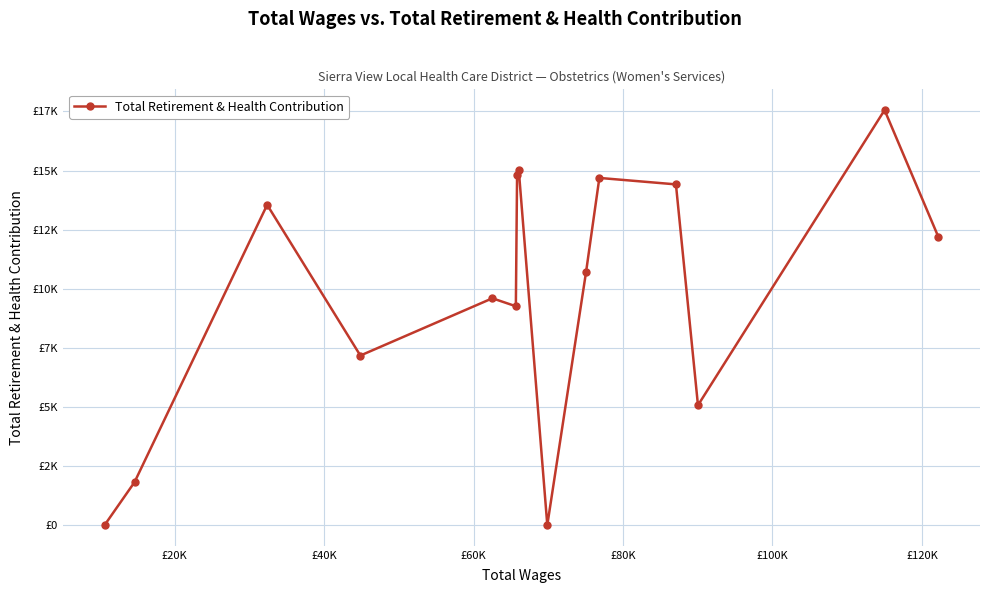

Does the chart display data point markers on the line(s)?

Yes